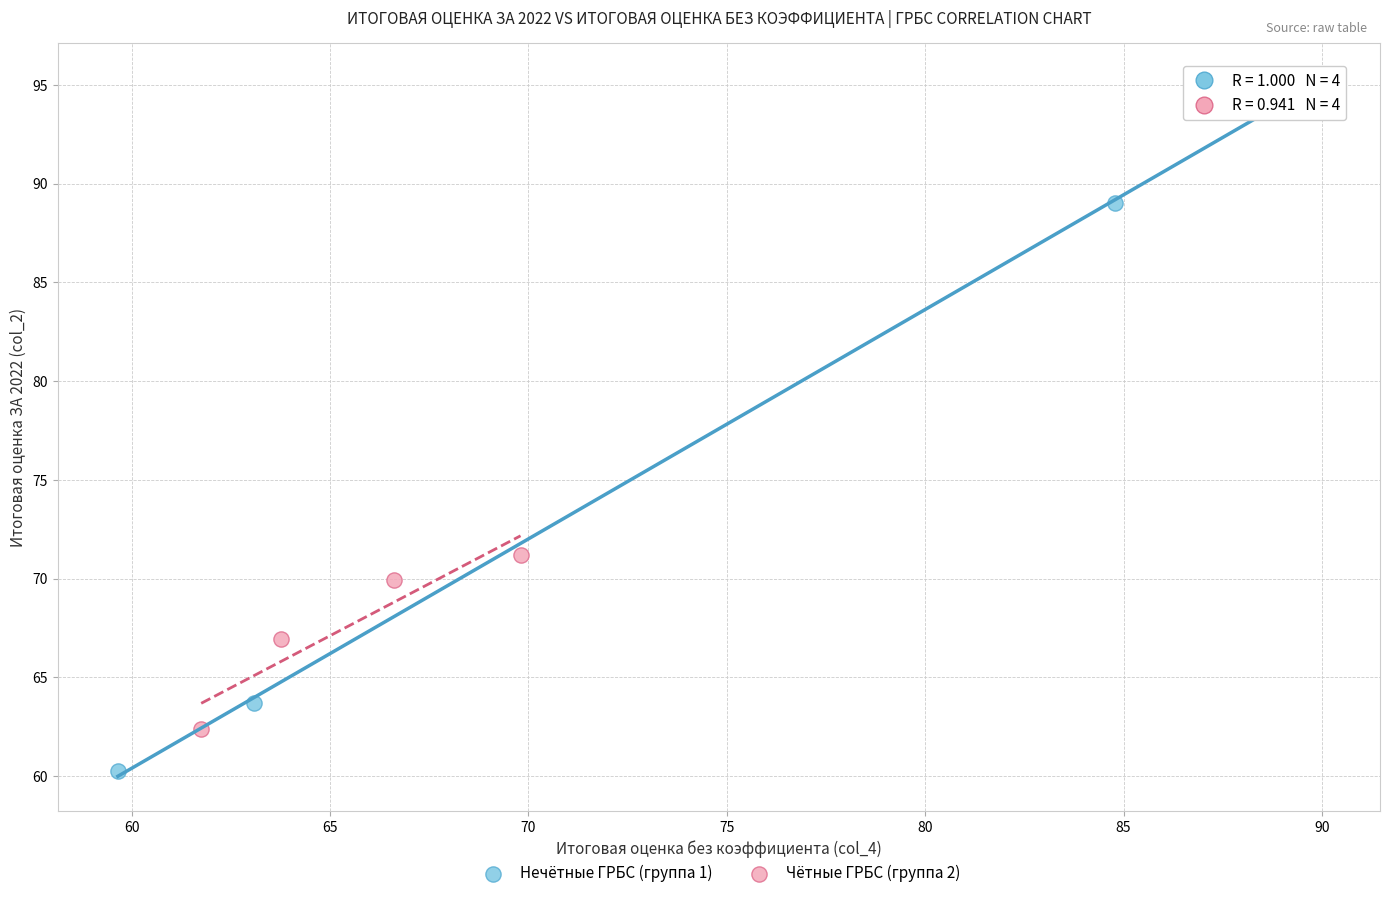

What are all the series names shown in the legend?

Нечётные ГРБС (группа 1), Чётные ГРБС (группа 2)